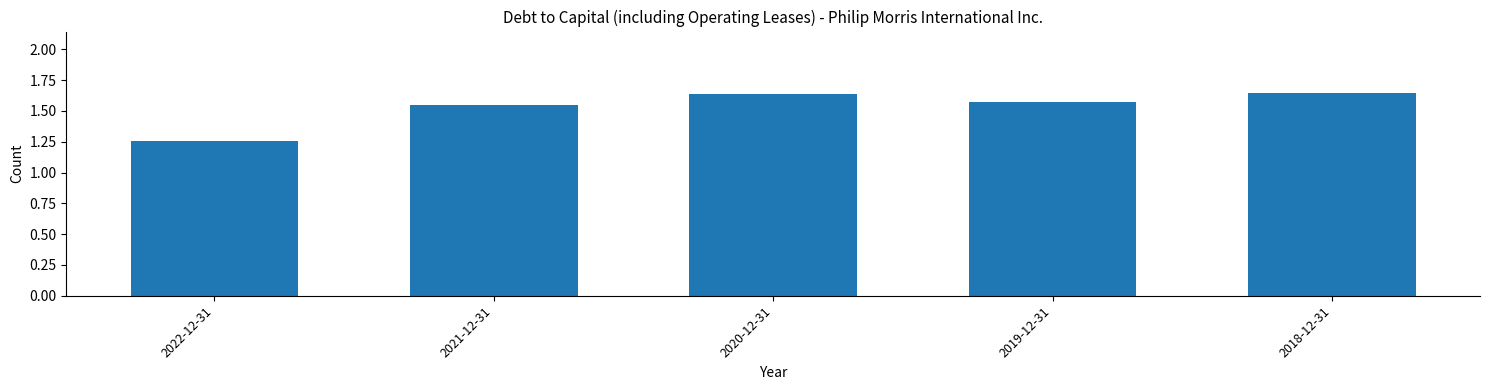

The value at 2020-12-31 is 0.5. True or false?

False